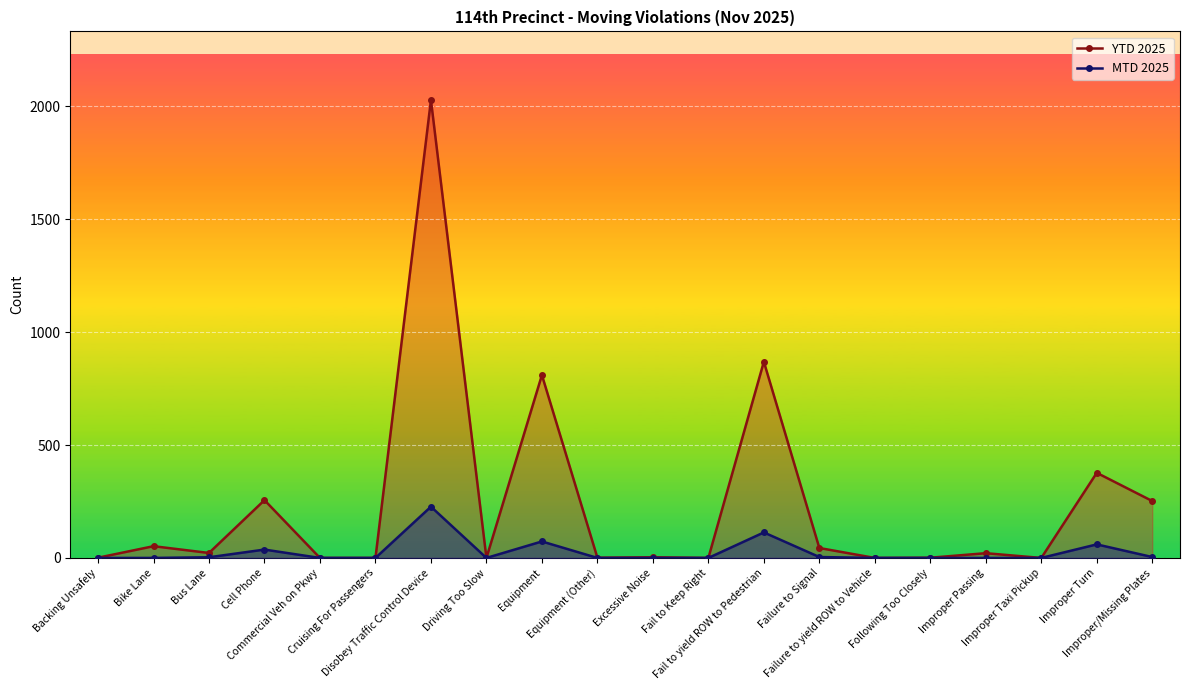

True or false: YTD 2025 and MTD 2025 intersect in this chart.

False